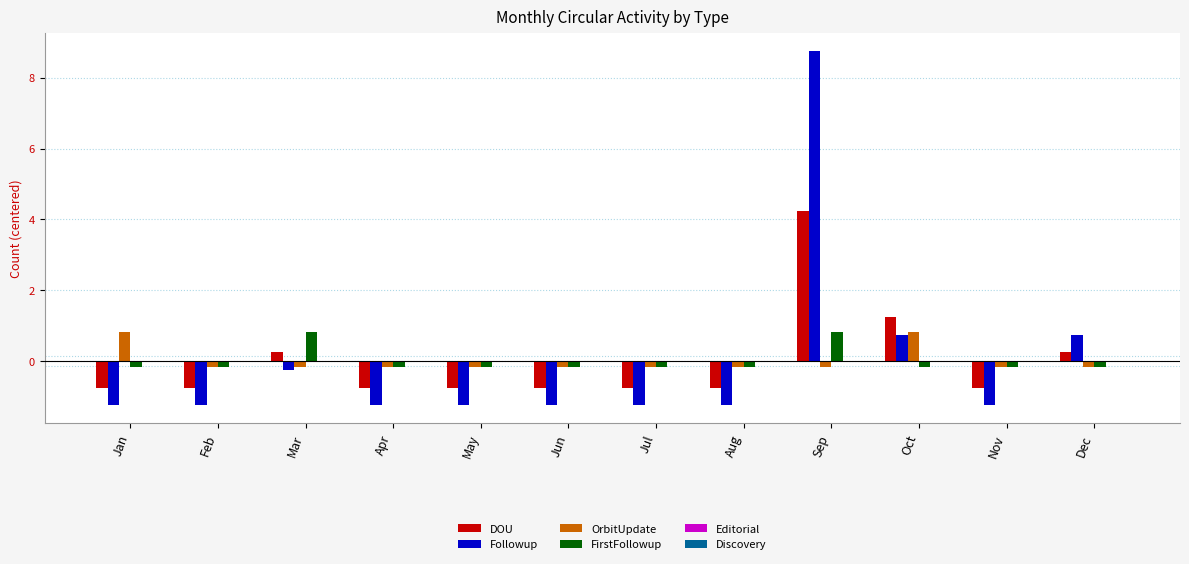

The value of Followup at Jun is -1.2. True or false?

True